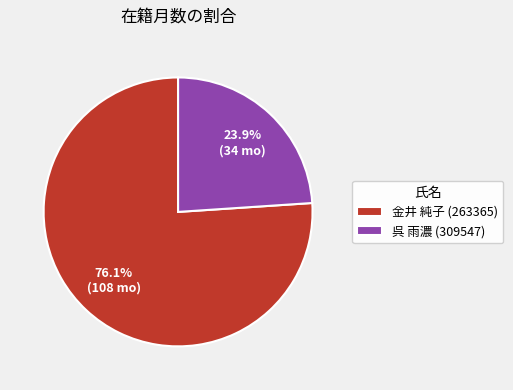

Which slice represents more than half of the pie?

金井 純子 (263365)